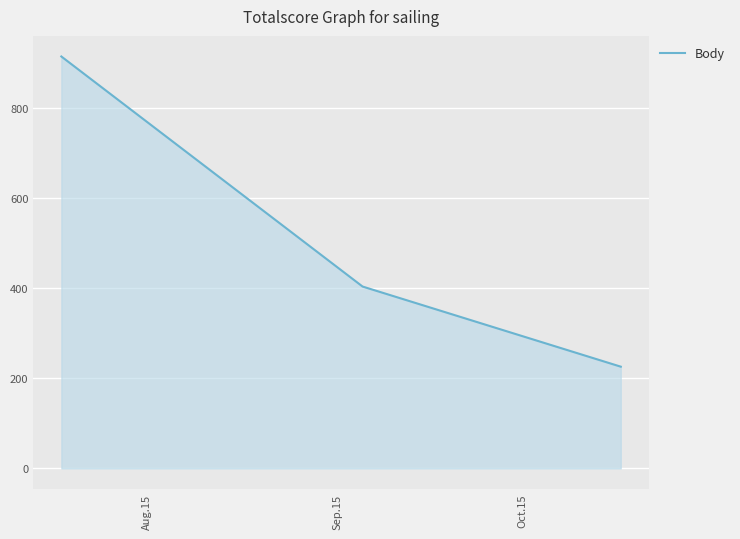

What is the sum of all values?

1545